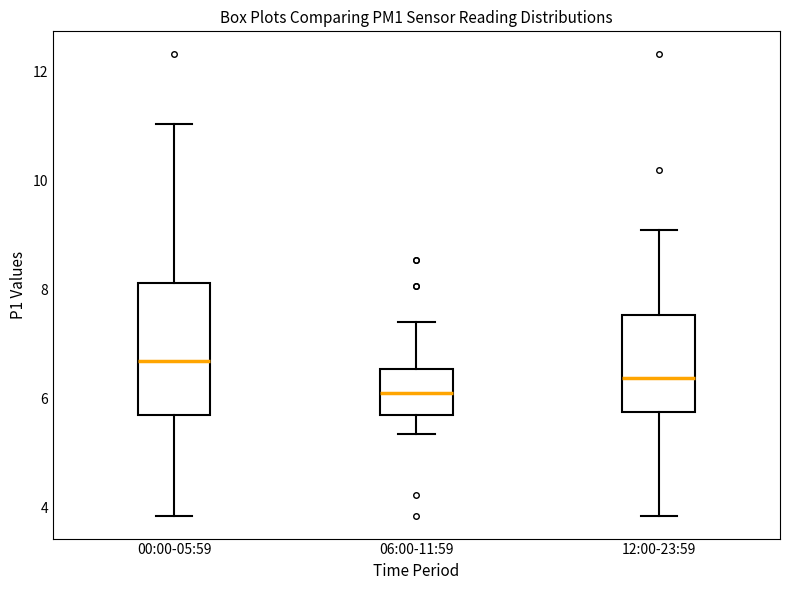

Comparing the boxes themselves (not the whiskers), which one is the tallest?

00:00-05:59